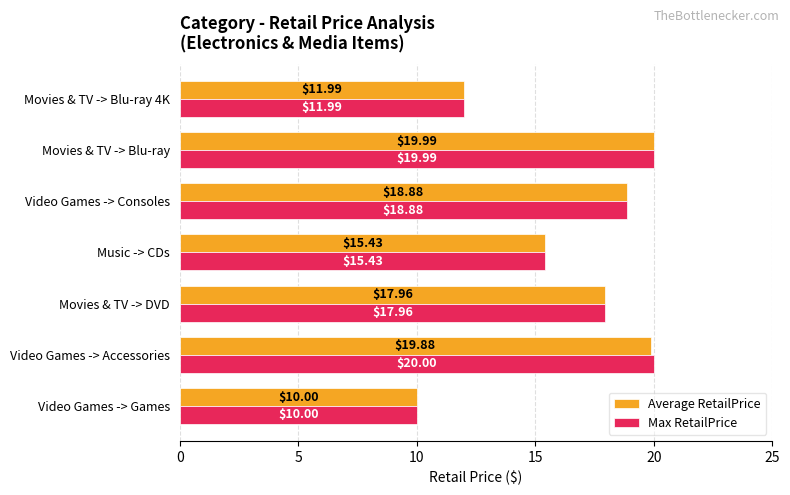

Which series has the largest range (max minus min)?

Max RetailPrice